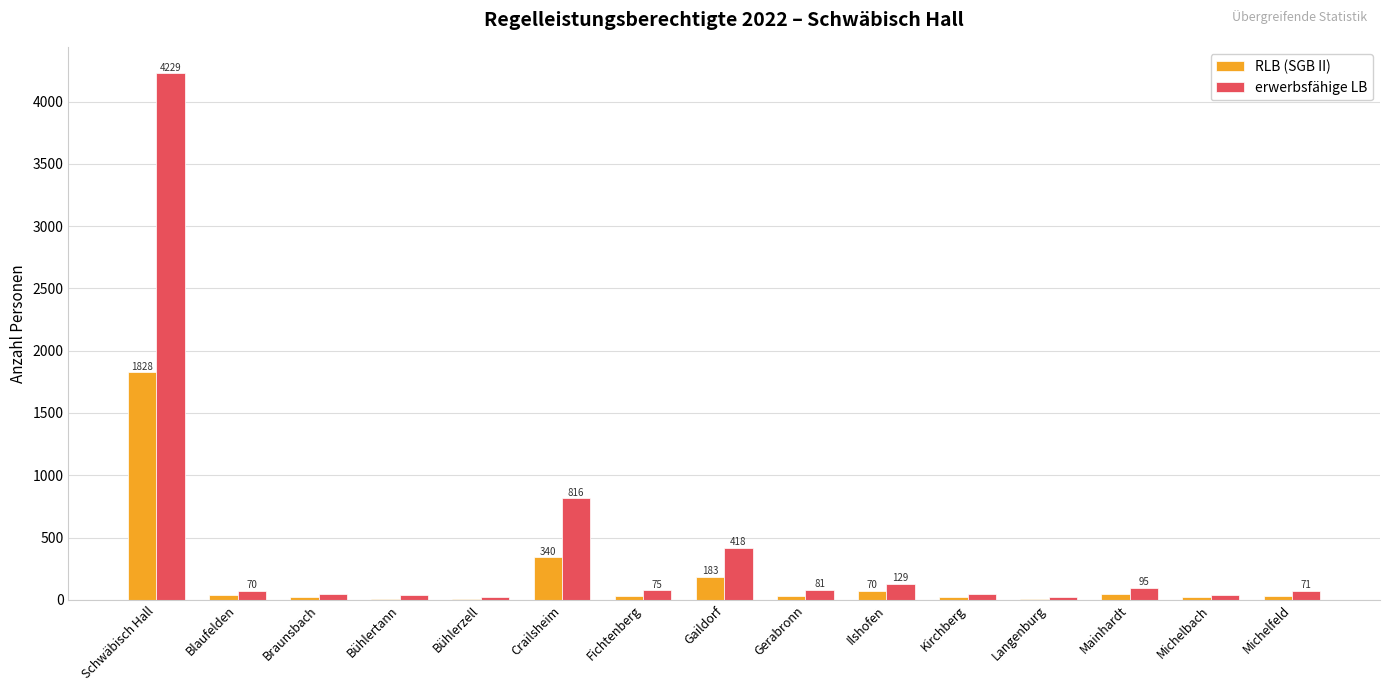

What is the sum of all erwerbsfähige LB values?

6199